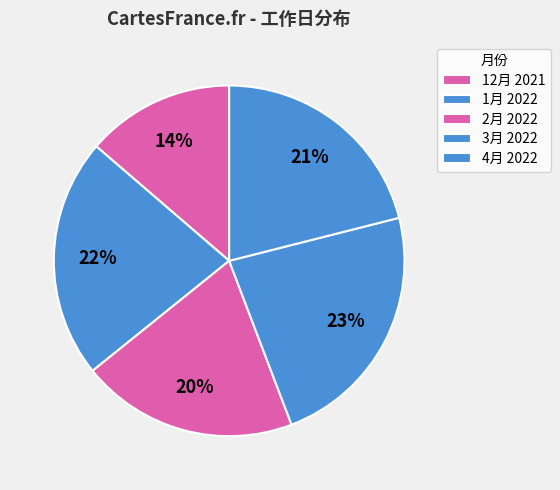

Which has a higher value, 2月 2022 or 1月 2022?

1月 2022